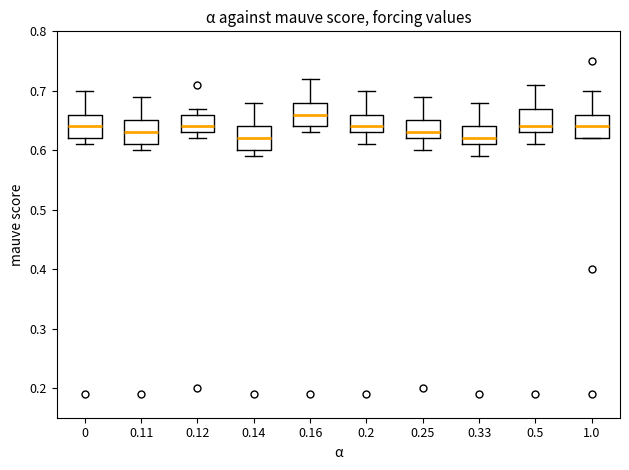

Where is the lower edge of the box at x = 0.2 on the y-axis? The values are not printed on the chart, so give them approximately, as read against the axis.

0.63